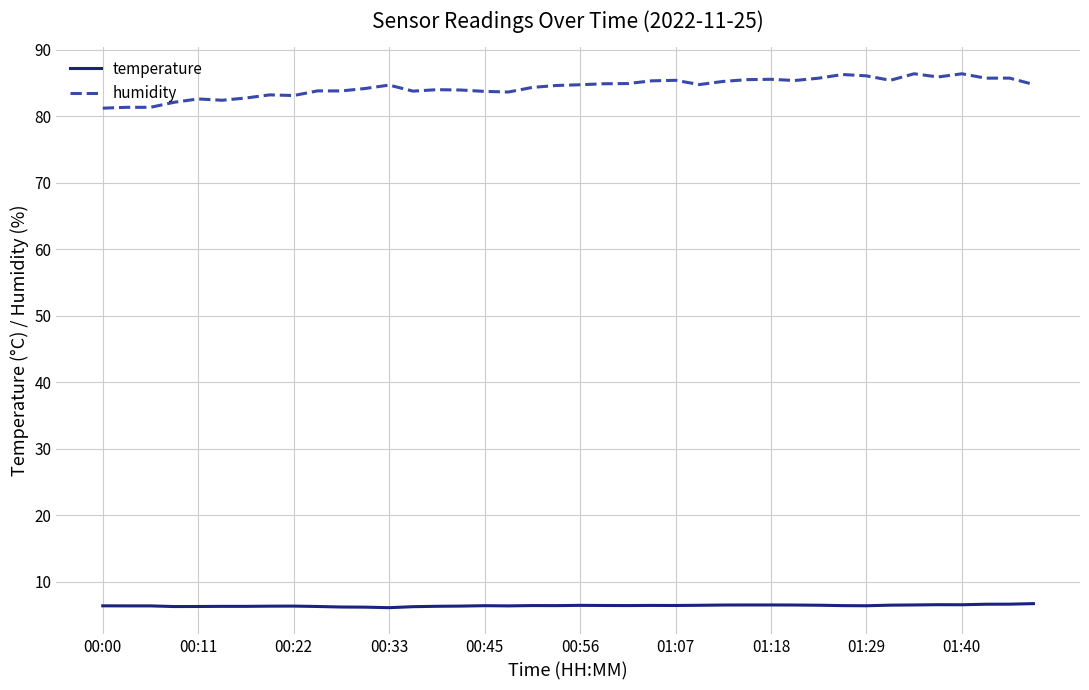

At how many categories does at least one series exceed 75?

40